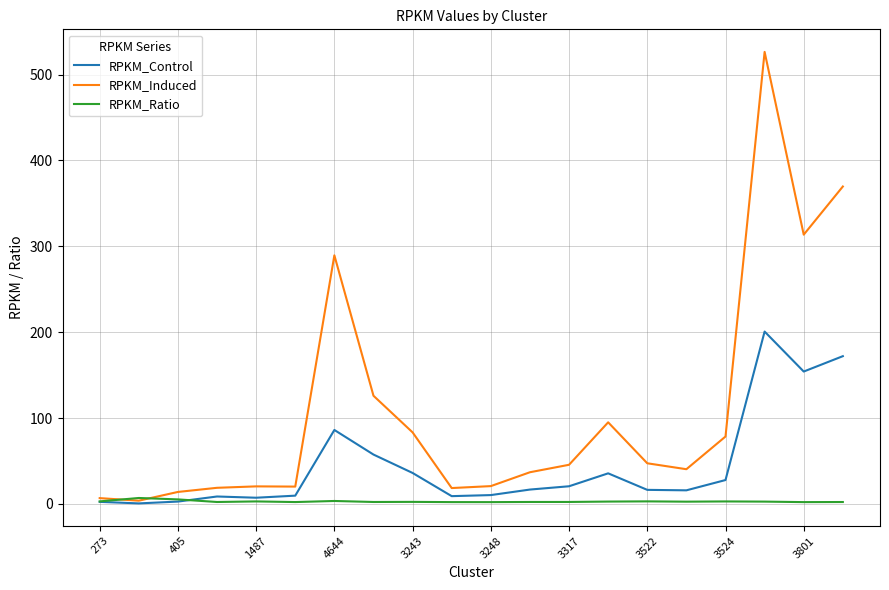

List the series in order of their overall mean, highest first.

RPKM_Induced, RPKM_Control, RPKM_Ratio